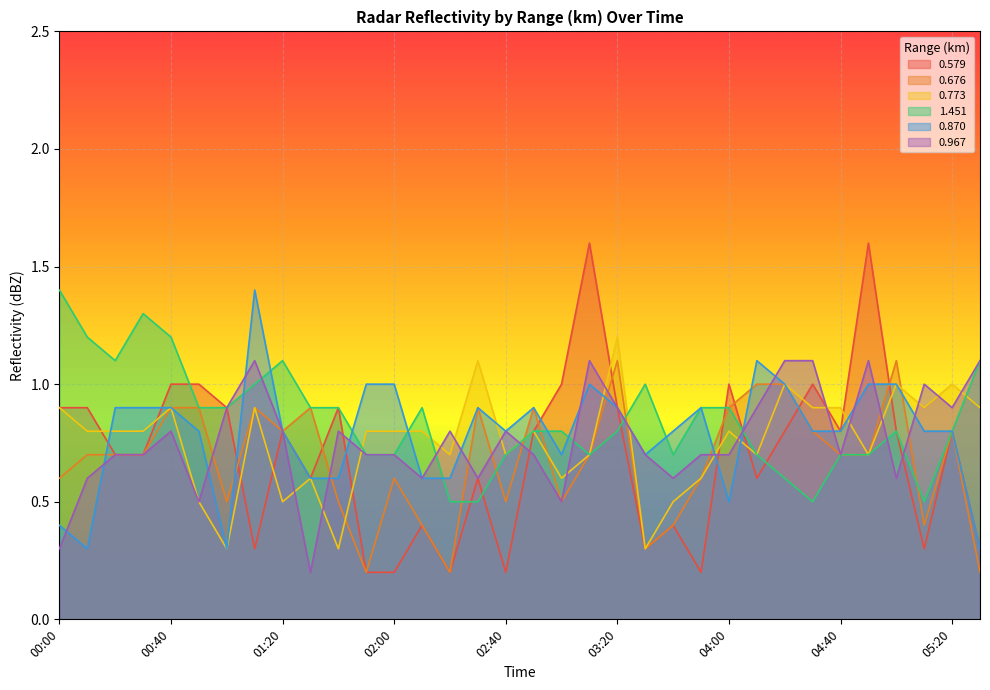

What is the difference between the maximum and minimum values in the 0.676 series?

0.9